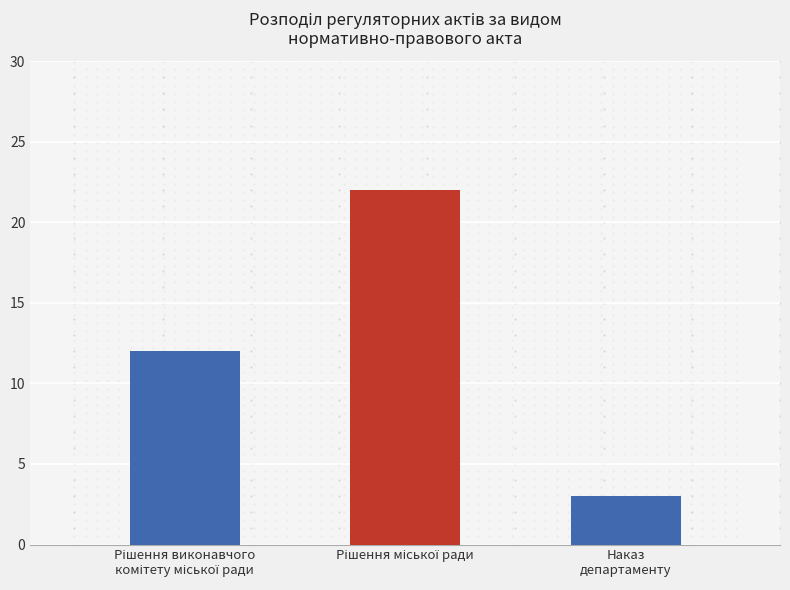

What is the smallest value displayed?

3